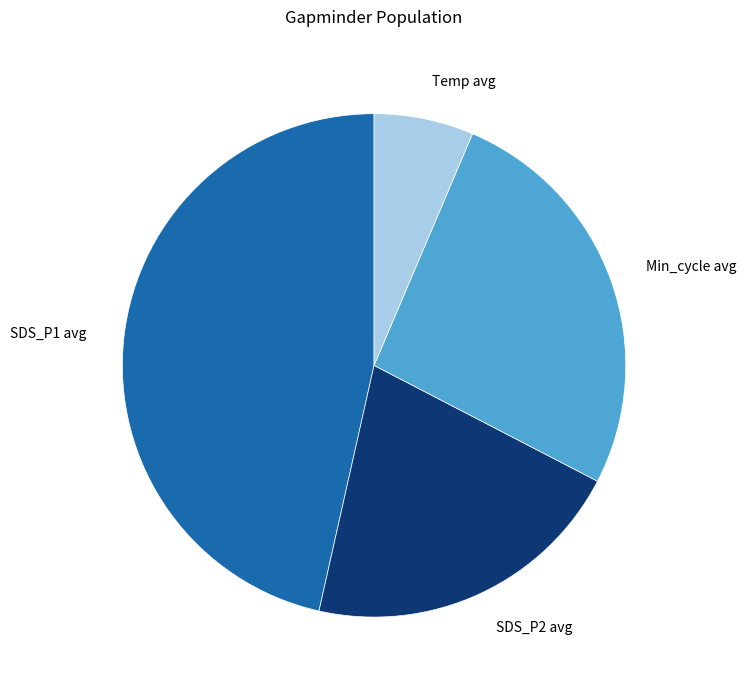

What is the smallest slice in the pie chart?

Temp avg